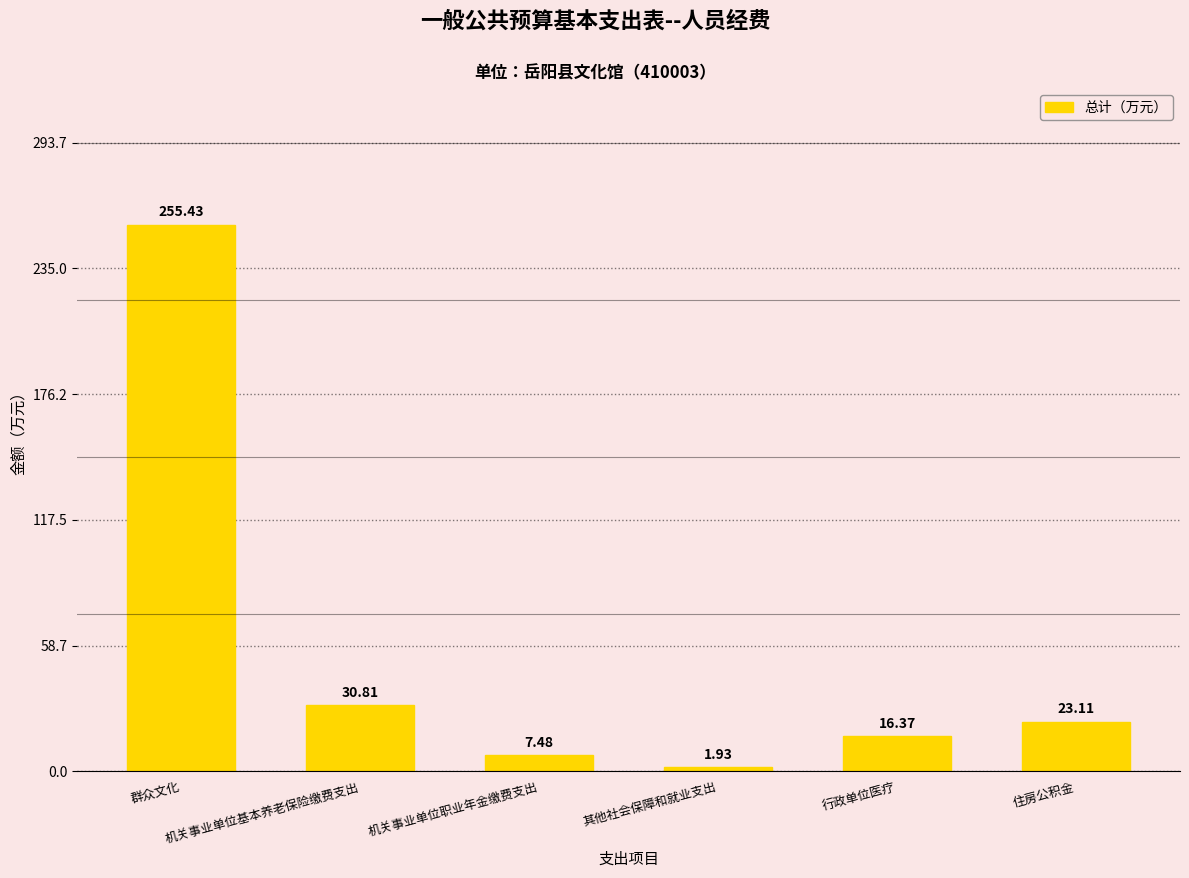

What is the change in value from 机关事业单位职业年金缴费支出 to 住房公积金?

+15.6